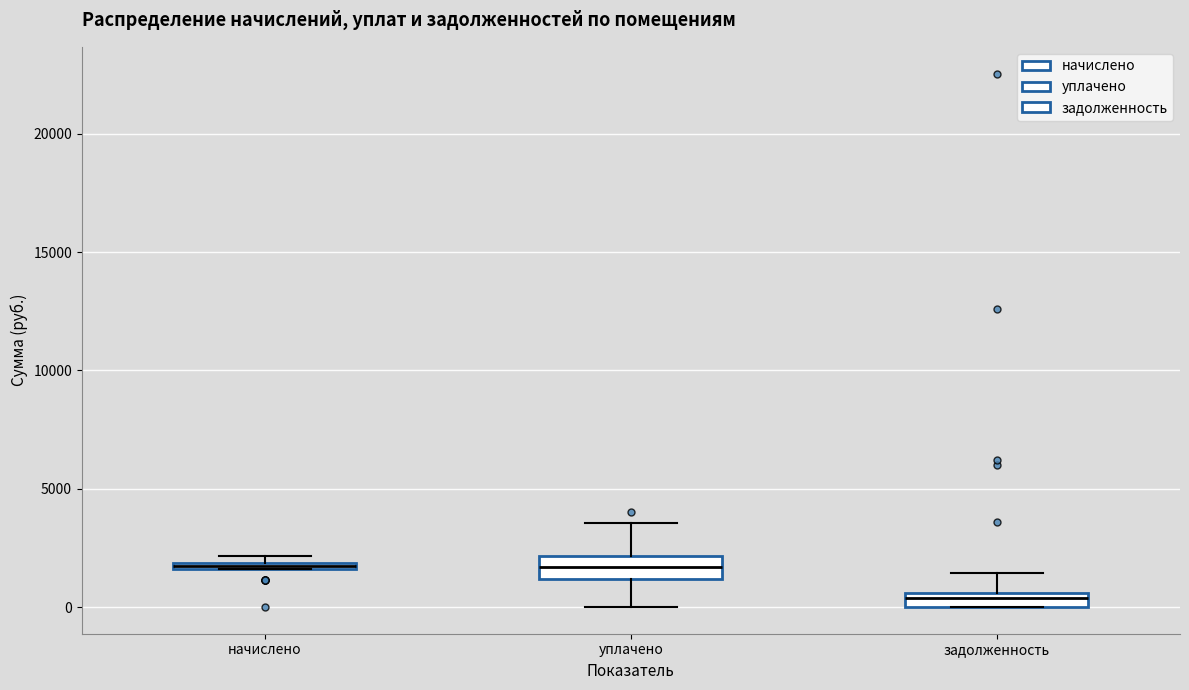

Where is the upper edge of the box for начислено on the y-axis? The values are not printed on the chart, so give them approximately, as read against the axis.

2000